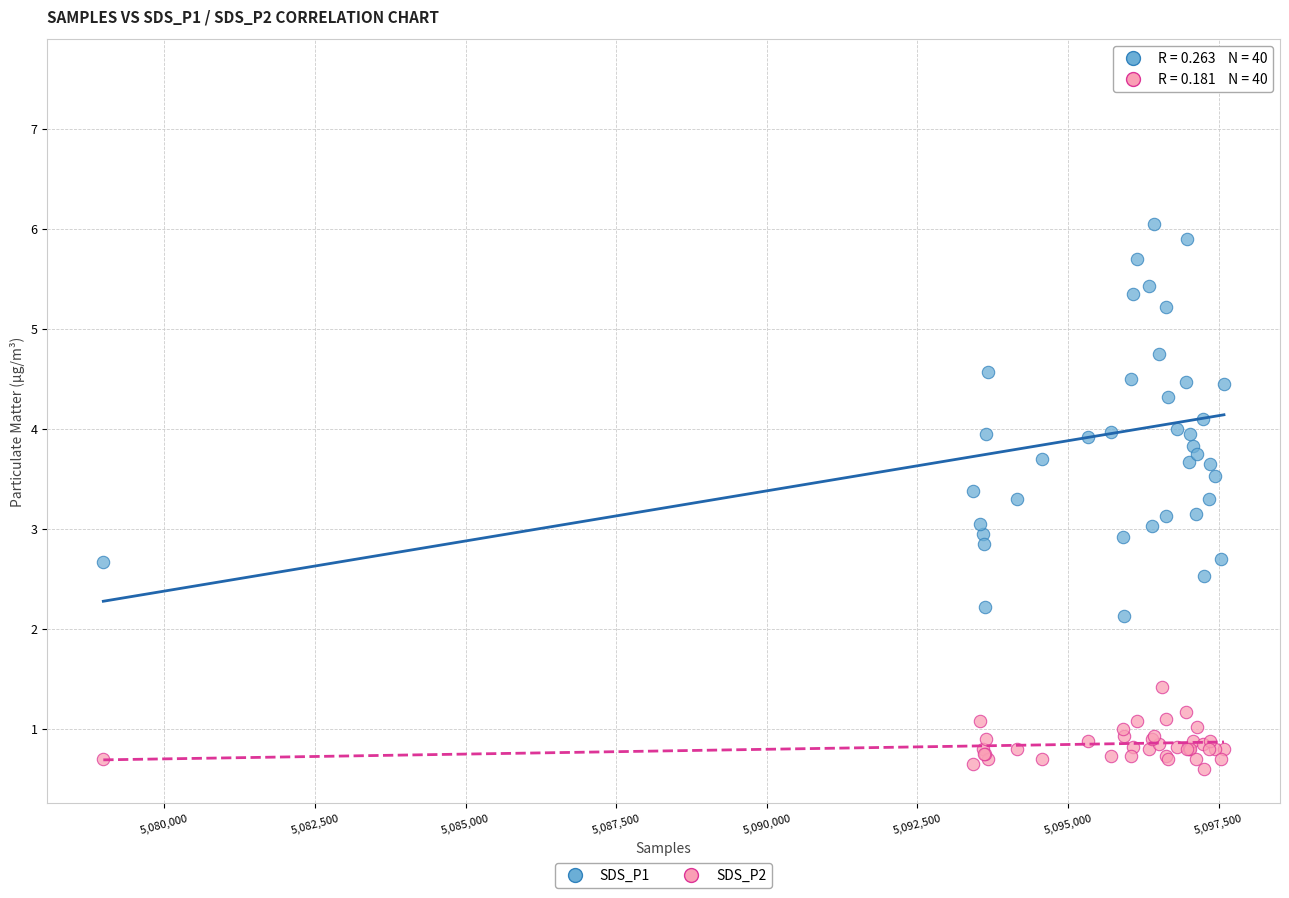

Which series reaches the maximum Y coordinate?

SDS_P1